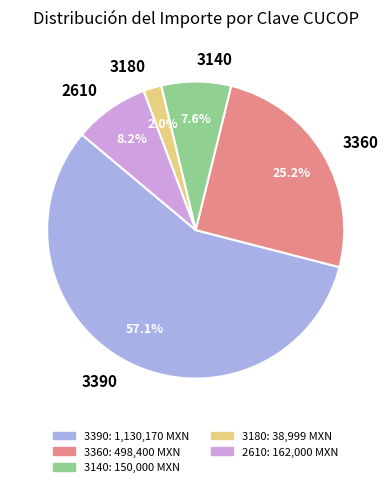

Do 3180 and 3360 together represent more than half of the pie?

No